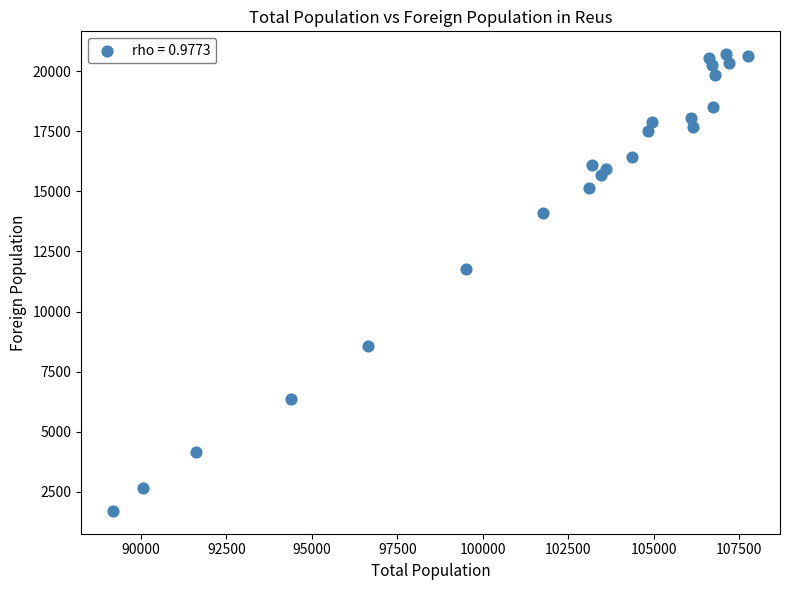

What is the range of X values (max minus min)?

18591